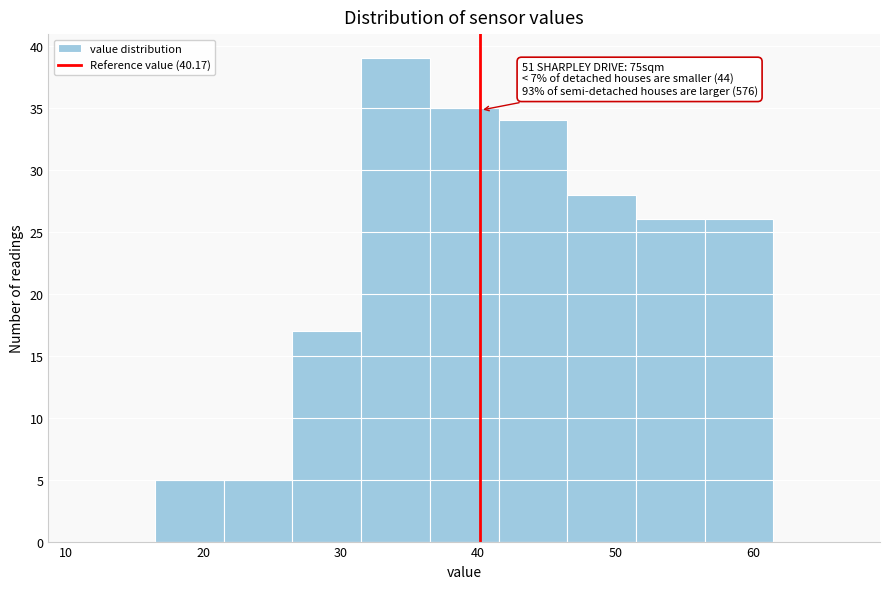

Which range on the x-axis has the tallest bar?

31.5 to 36.5